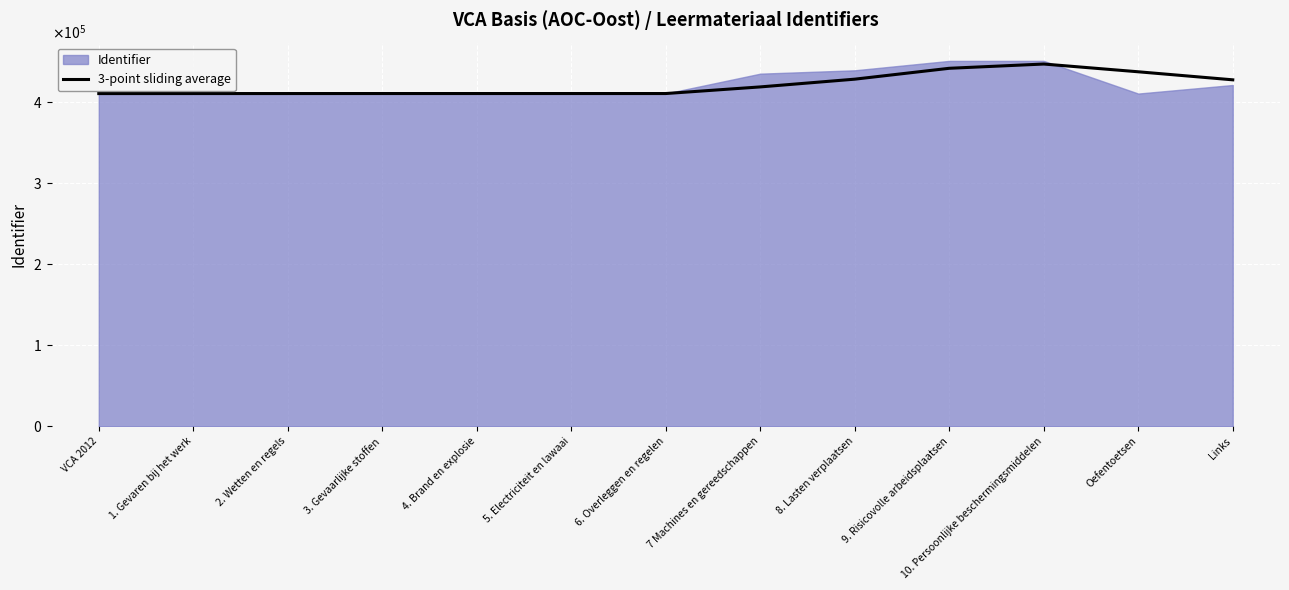

What is the difference between the values at Oefentoetsen and 6. Overleggen en regelen?

26792.7